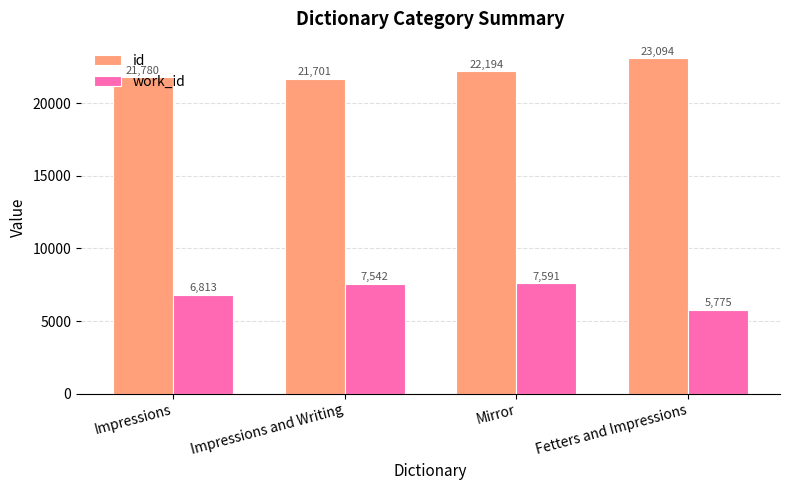

Which series has the largest total across all categories?

id